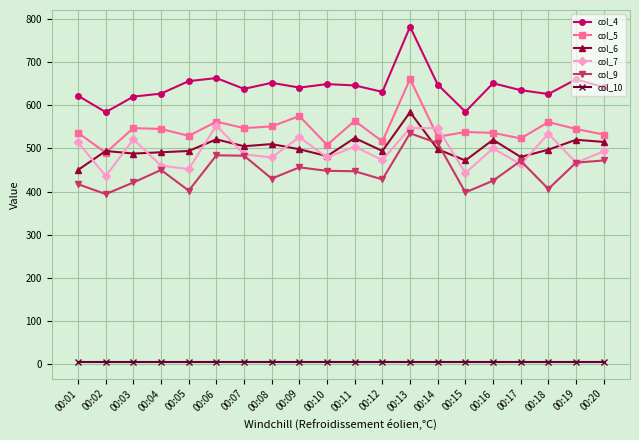

True or false: col_9 has more than 1 points higher than both neighbors.

True